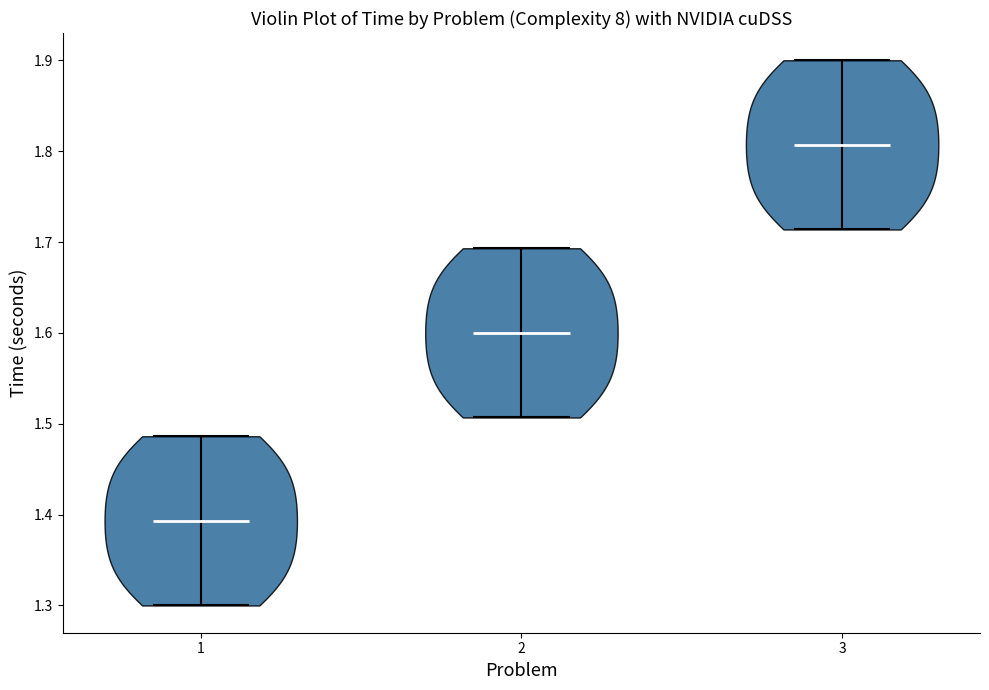

Which violin has the highest median line?

3